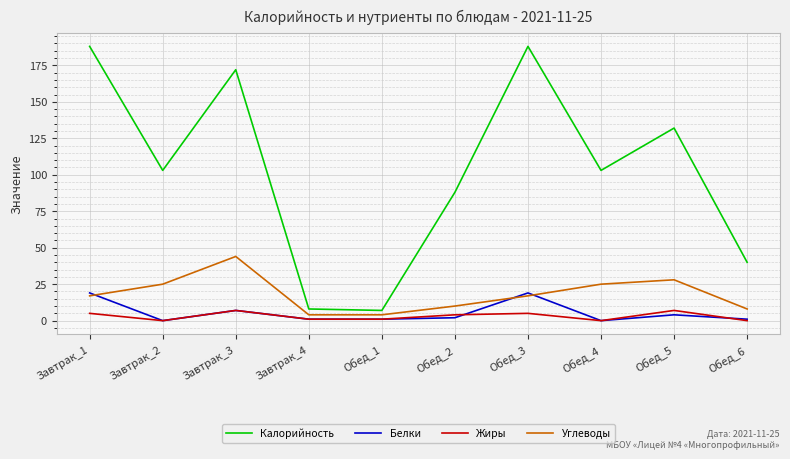

Which series ends up on top after the final intersection of Белки and Углеводы?

Углеводы